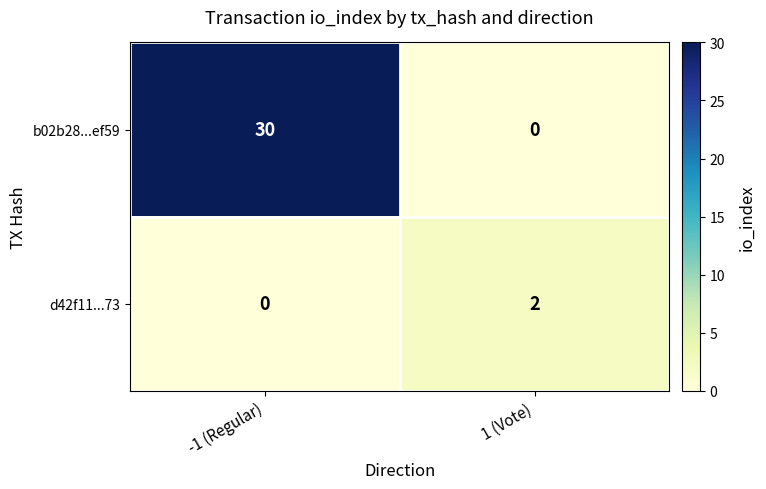

What is the greatest value displayed?

30